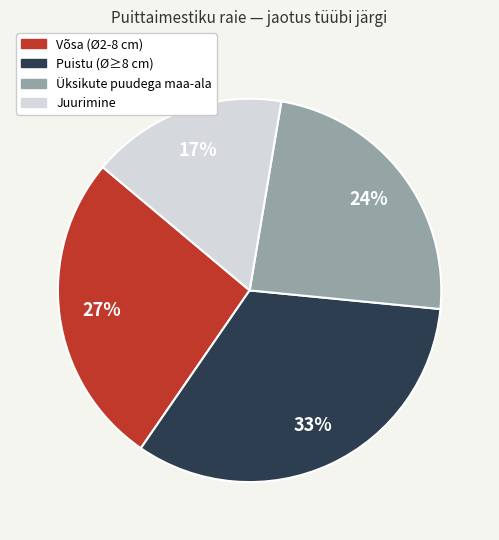

Count the number of slices in the pie.

4